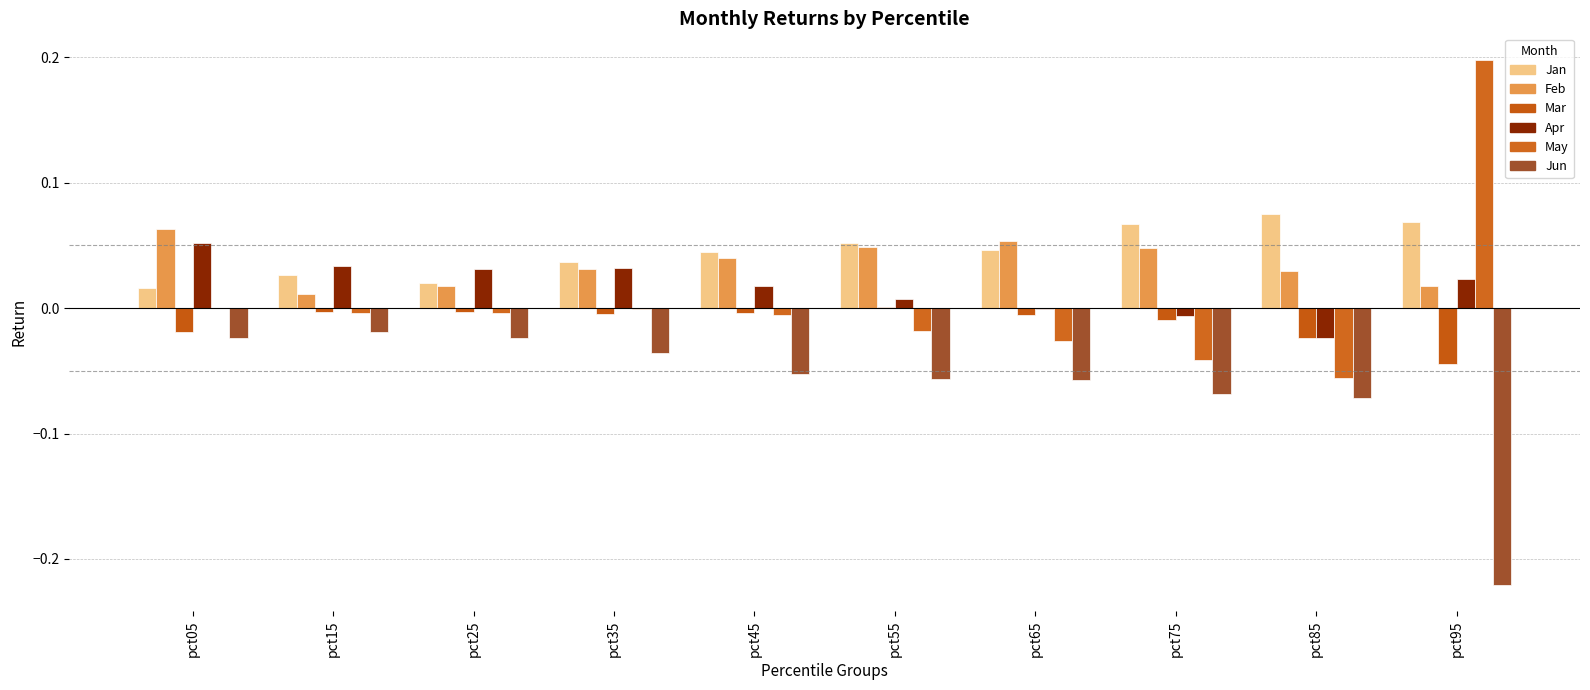

Does the chart contain stacked bars?

No